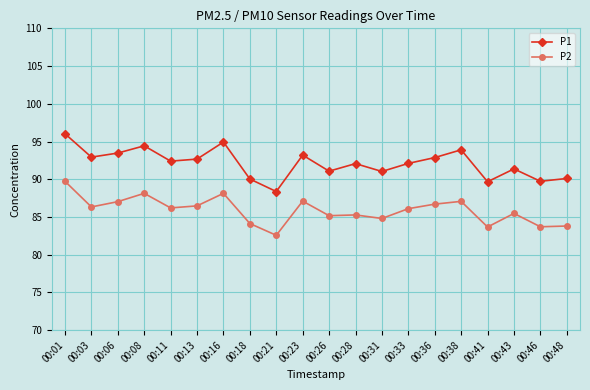

Does the chart display data point markers on the line(s)?

Yes